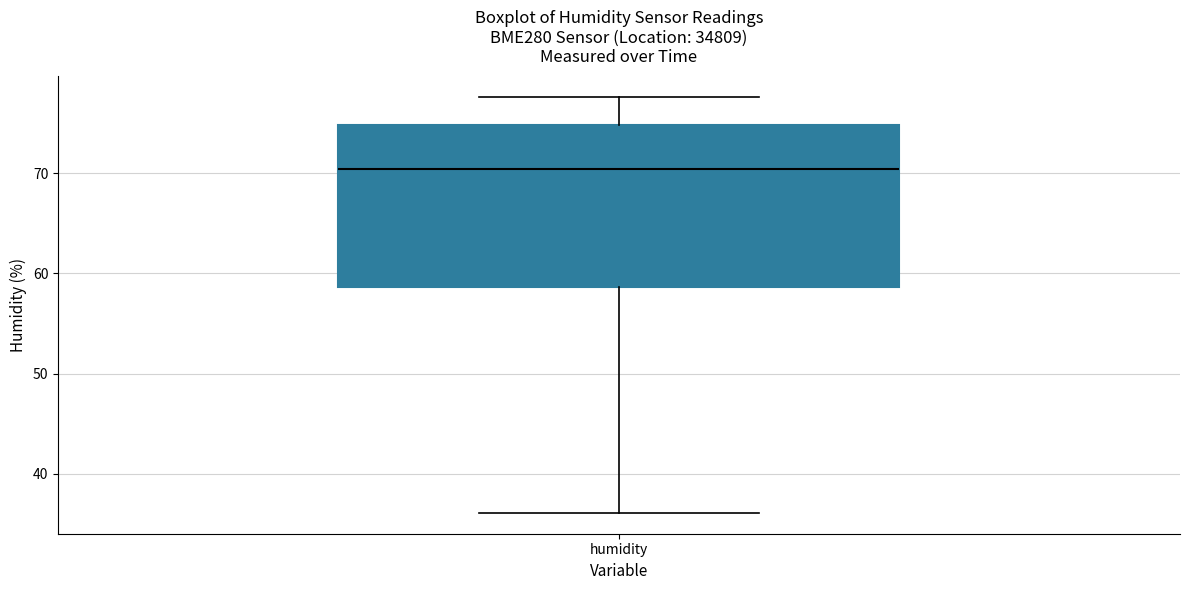

Read this box plot against the y-axis: the position of the median line, the range covered by the box, and the ends of both whiskers. The values are not printed on the chart, so give them approximately, as read against the axis.

median 70, box 59 to 75, whiskers 36 to 78